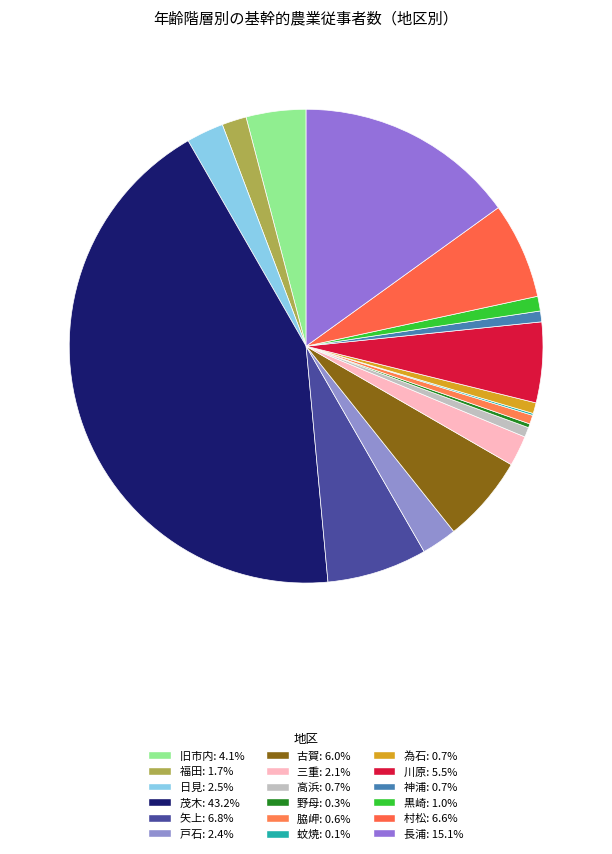

Which has a higher value, 日見 or 村松?

村松